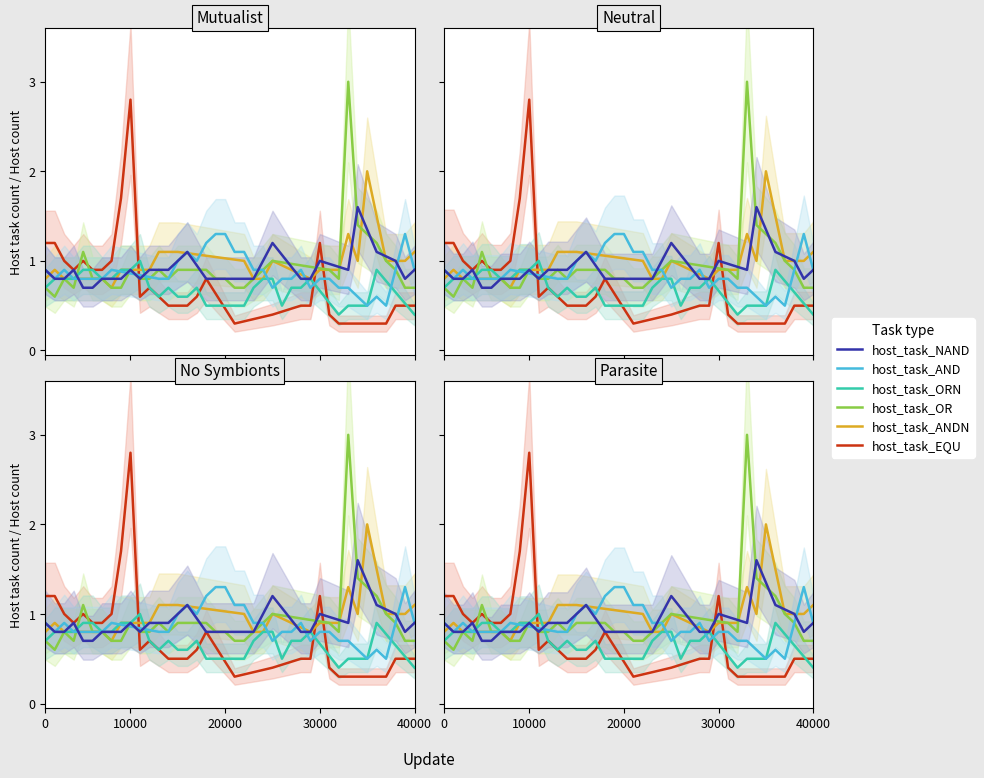

True or false: host_task_OR and host_task_EQU intersect in this chart.

True